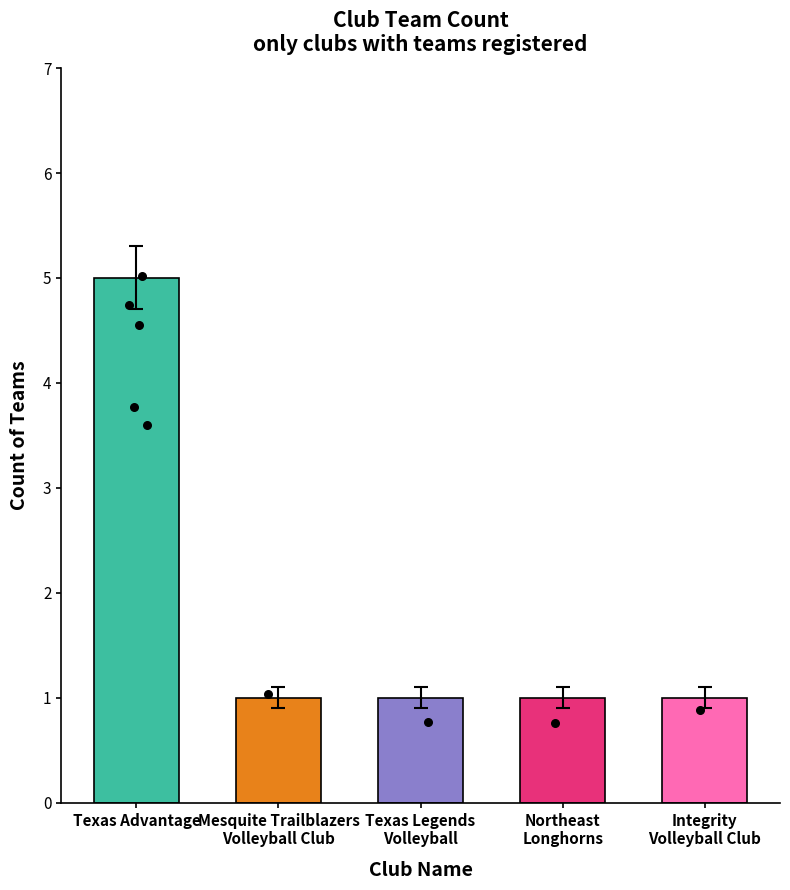

What is the ratio of the value at Northeast
Longhorns to the value at Integrity
Volleyball Club?

1.0